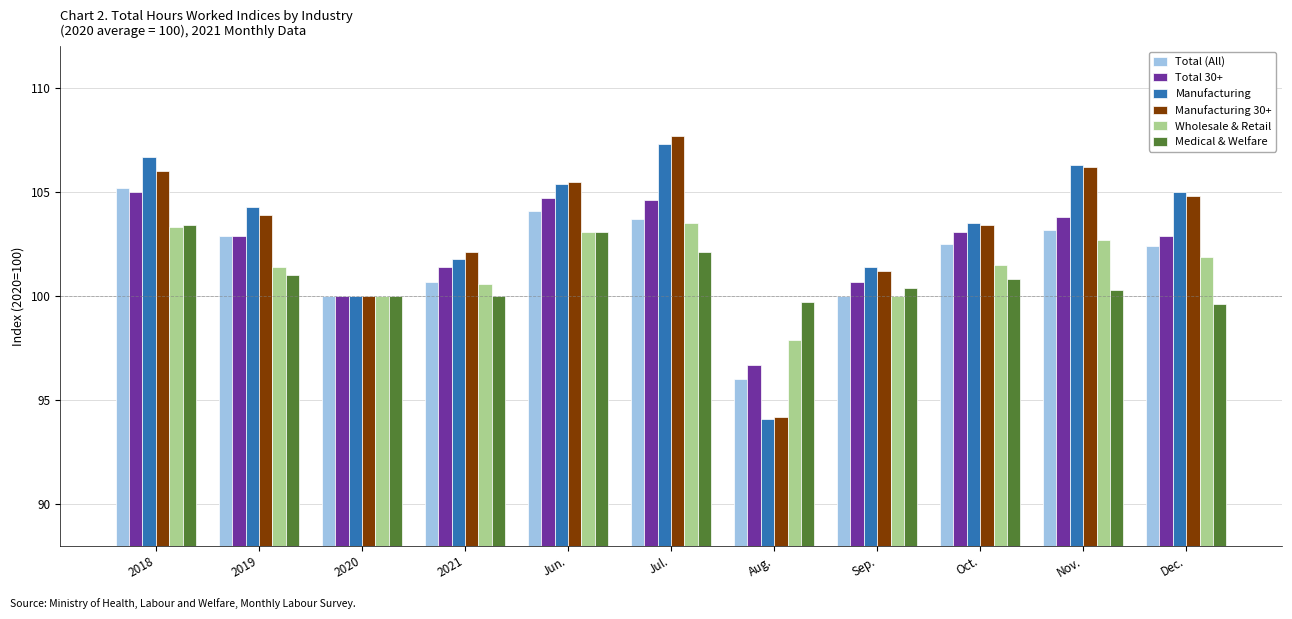

How many groups of bars are there?

11